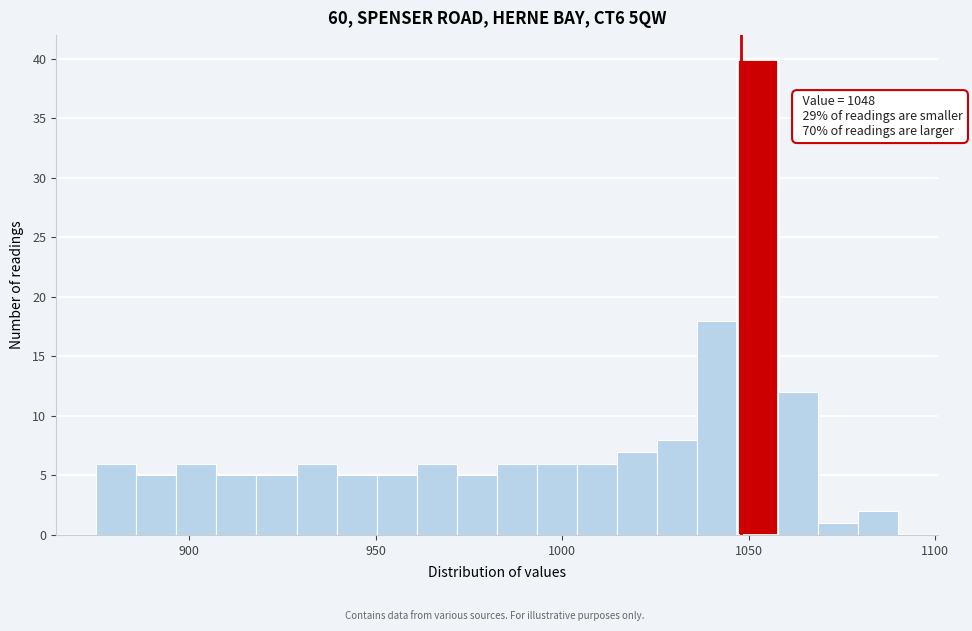

Read against the x-axis, roughly where is the centre of the tallest bar?

1050